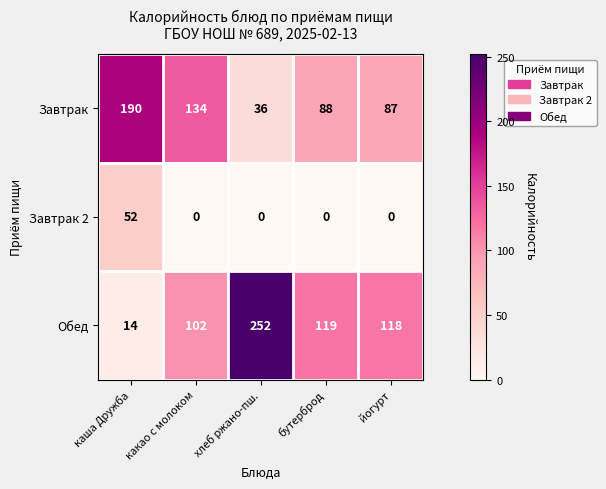

At which category does the chart reach its peak across all series?

хлеб ржано-пш.